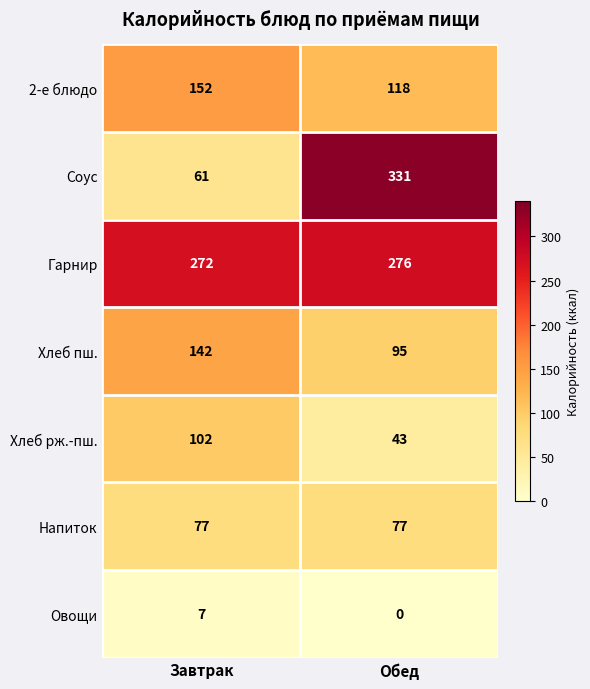

What is the total value across all series at Обед?

940